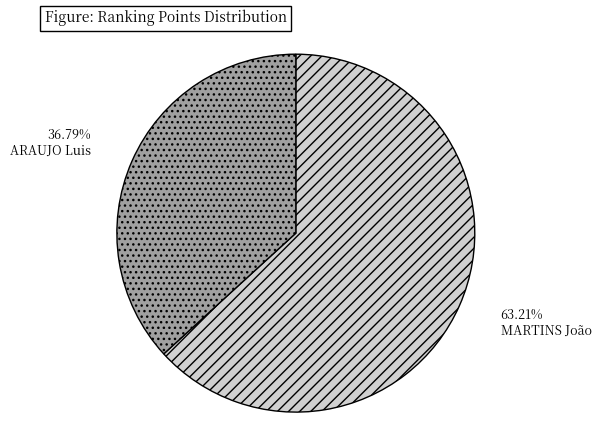

The MARTINS João slice represents 63% of the pie. True or false?

True